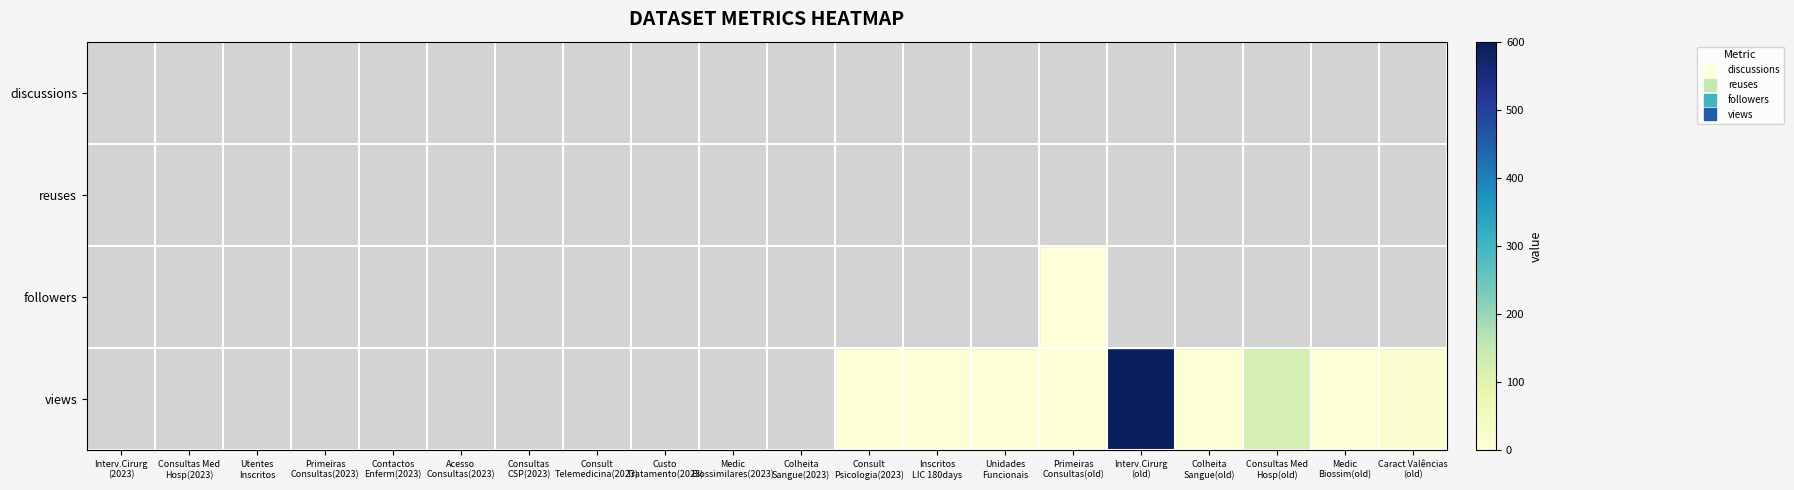

What is the minimum value shown in the chart?

1.0